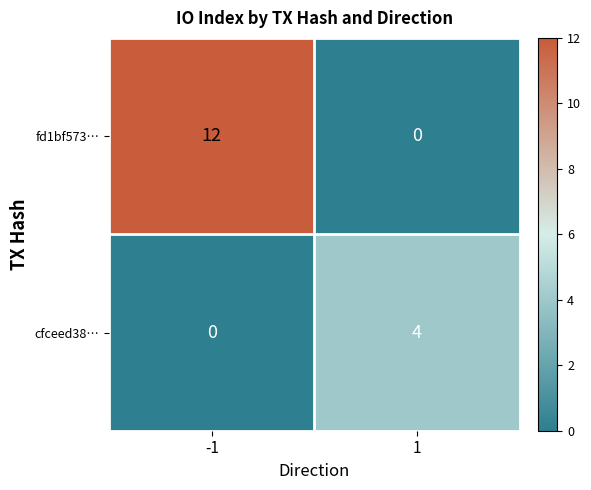

The value of cfceed38… at 1 is 6. True or false?

False